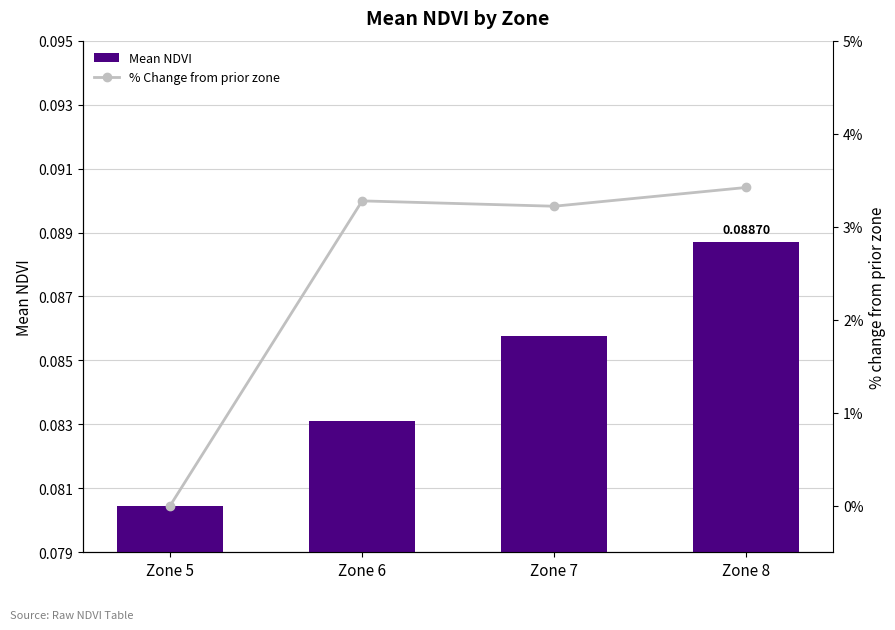

What are all the series names shown in the legend?

Mean NDVI, % Change from prior zone